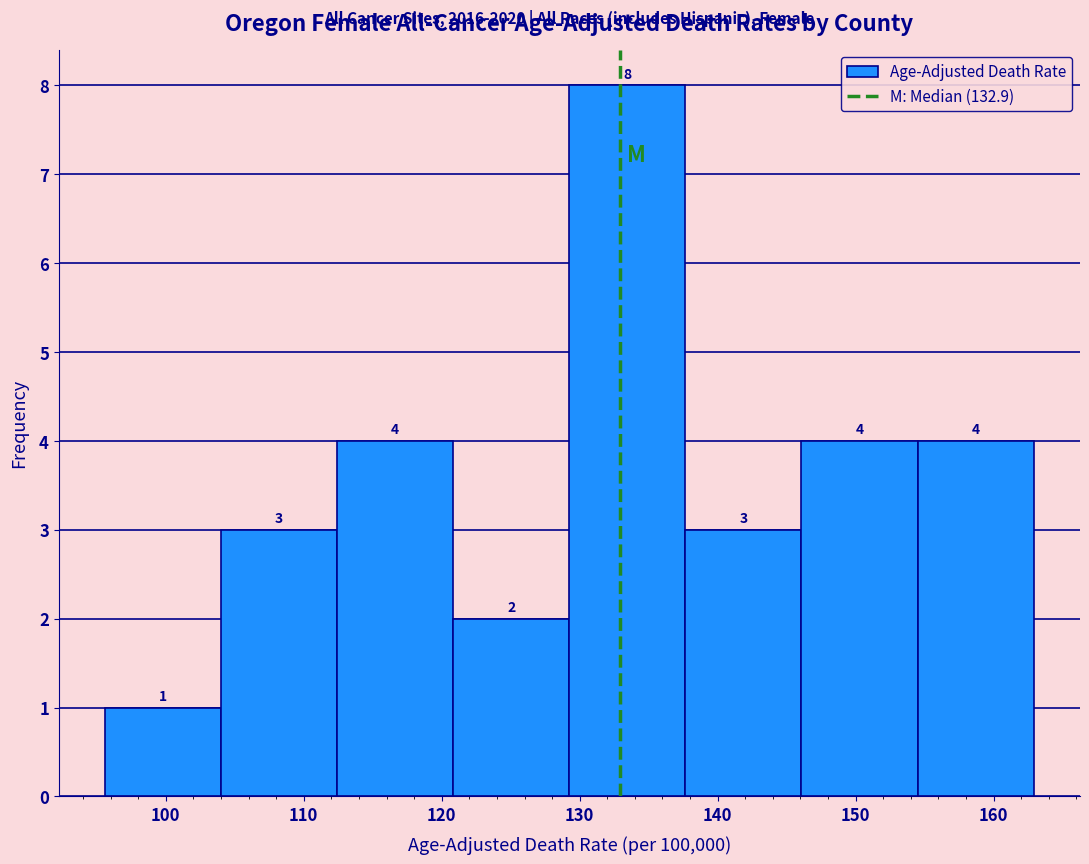

How tall is the bar that spans 104 to 112 on the x-axis? The bar edges are not printed on the chart, so give them approximately, as read against the axis.

3